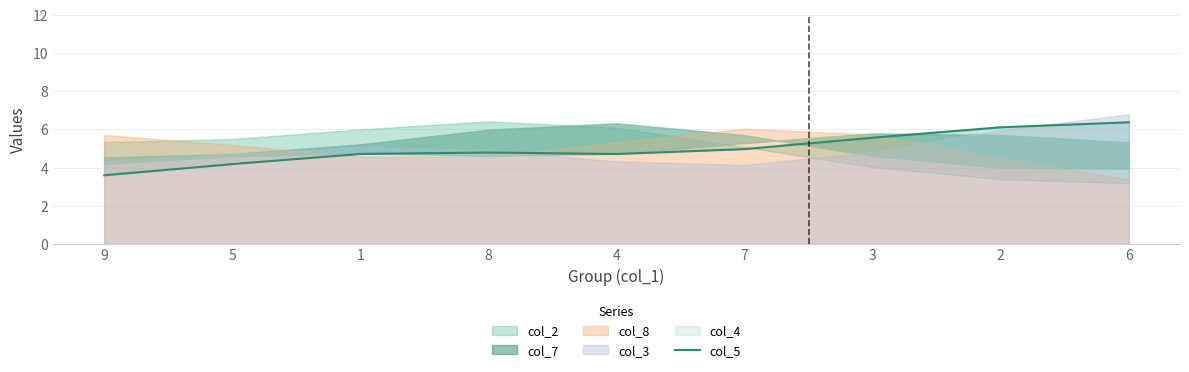

What is the label of the 8th point from the right?

5